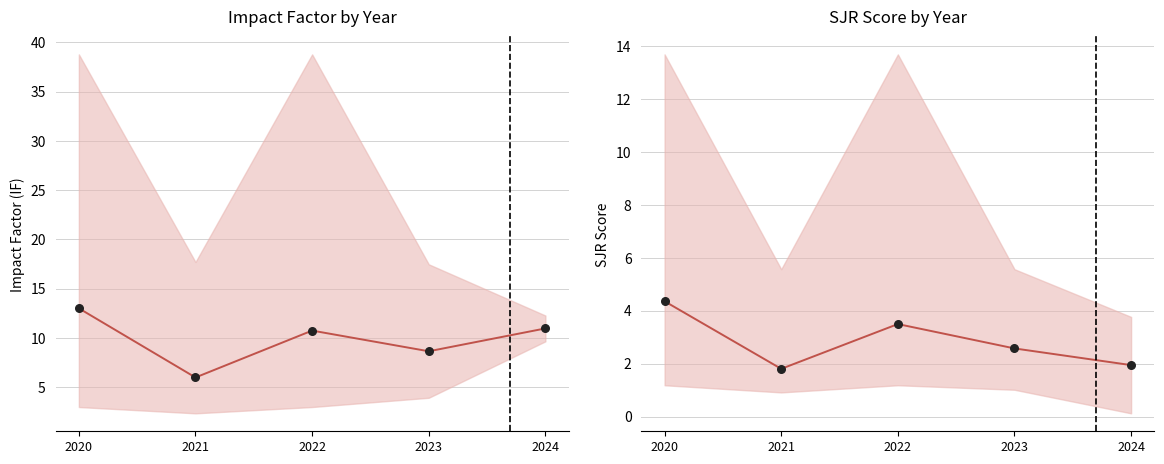

Which series reaches the maximum Y coordinate?

IF mean